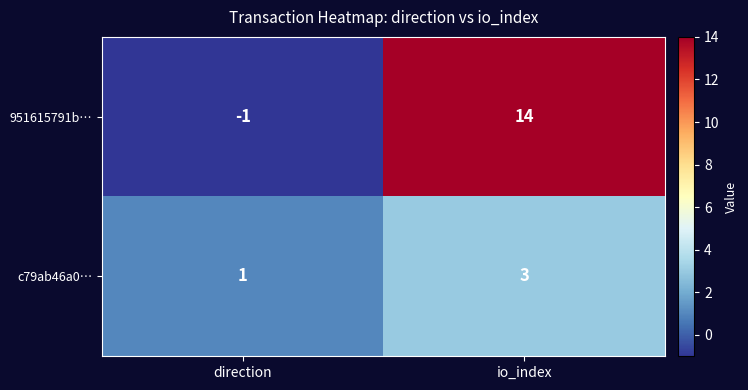

True or false: c79ab46a0… has a value of 2 at direction.

False